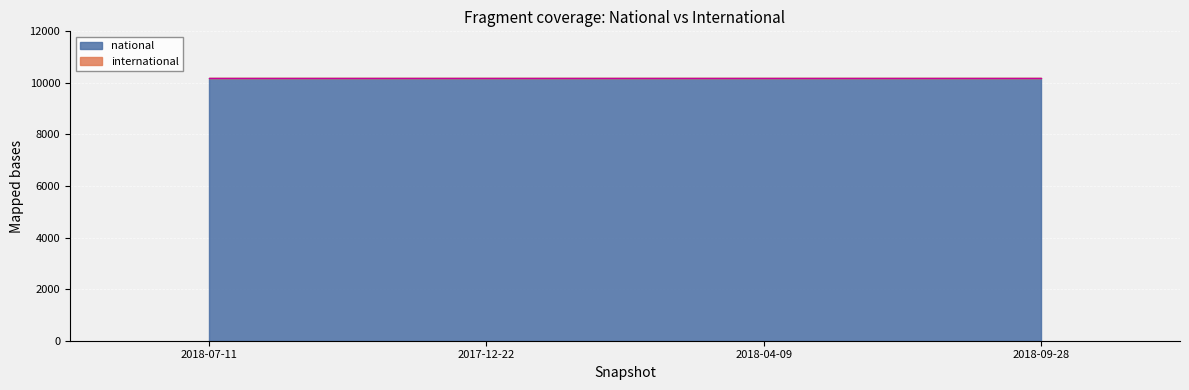

What position from the left is 2018-09-28?

4